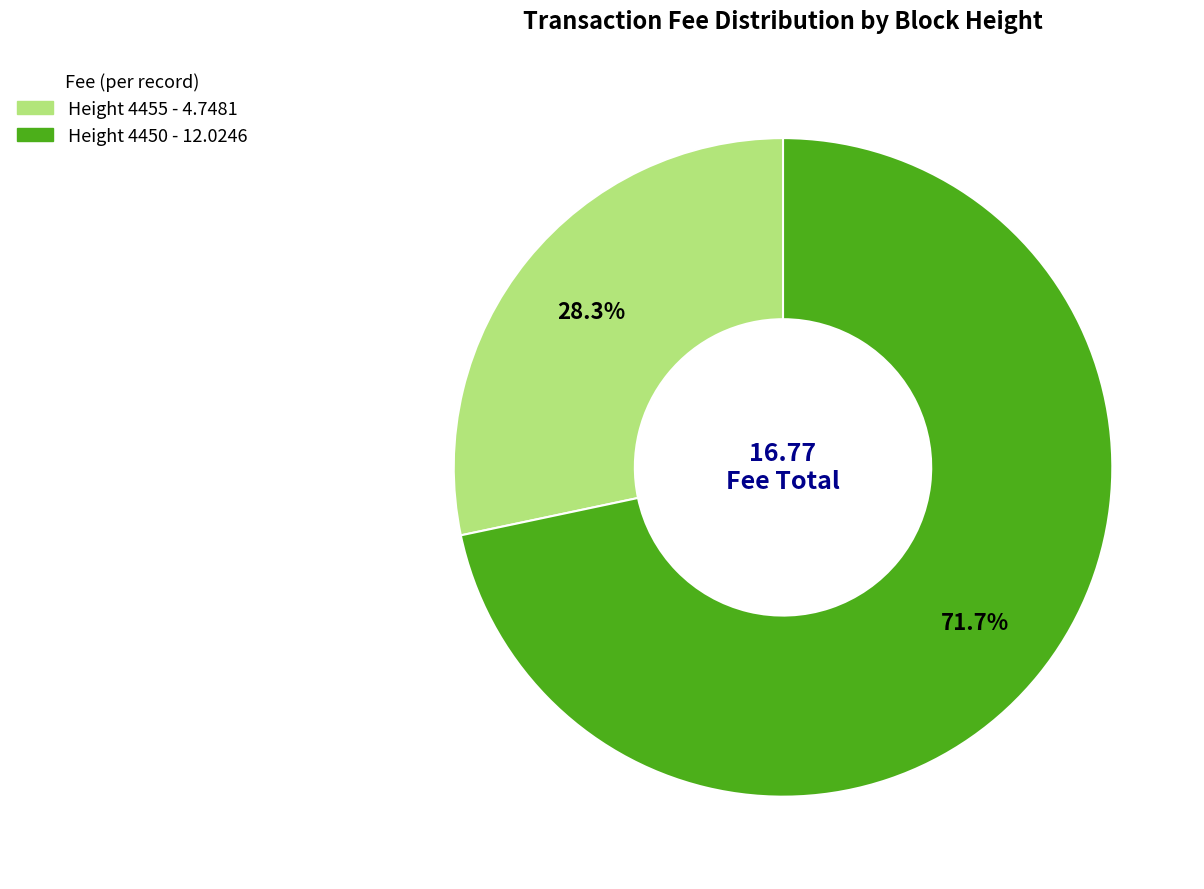

Is there any slice that represents more than half of the pie?

Yes